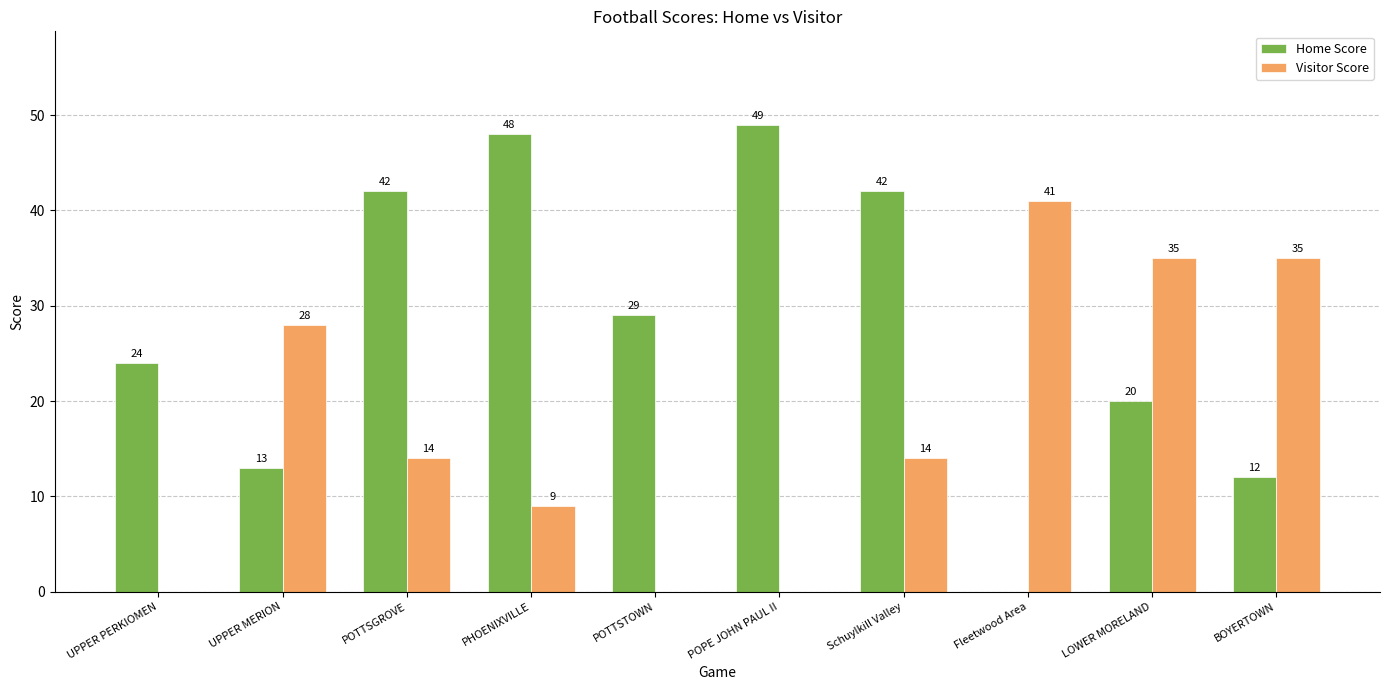

Are the bars horizontal?

No